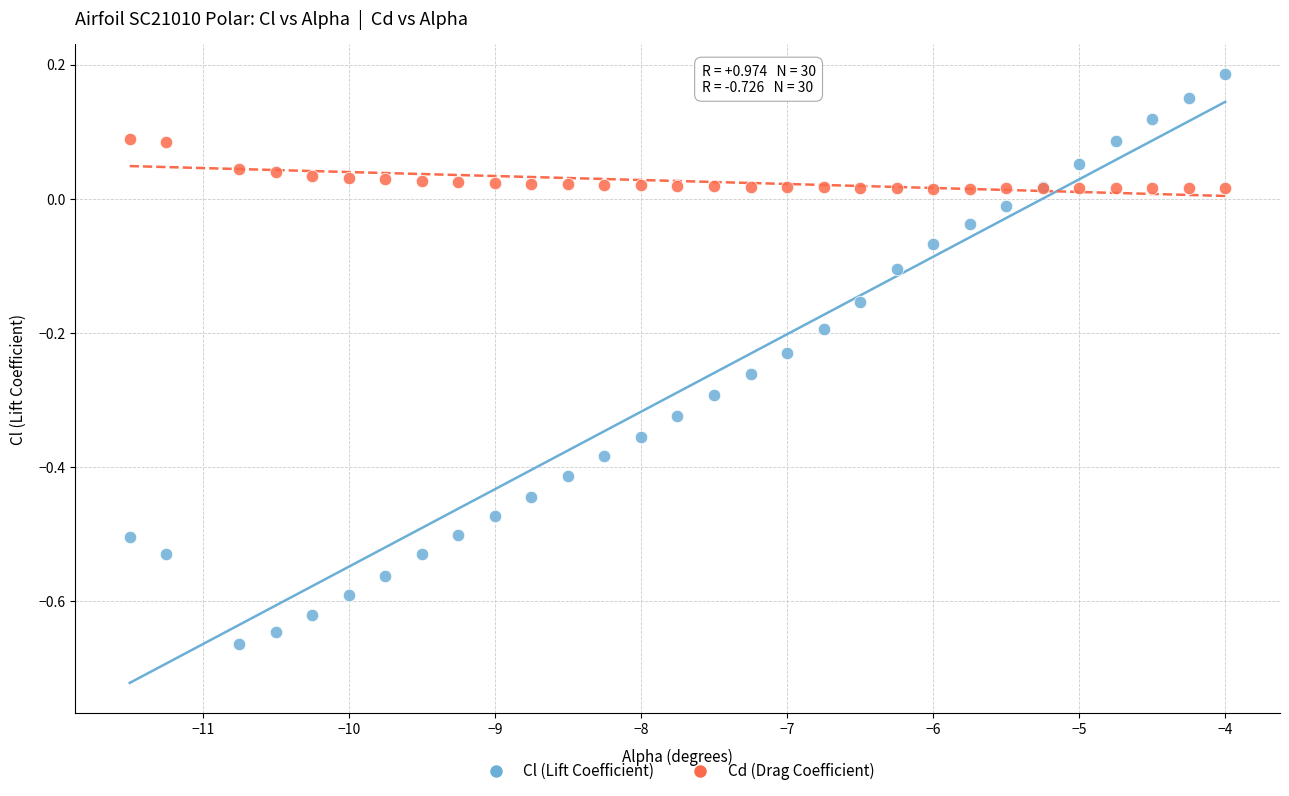

Which series reaches the maximum Y coordinate?

Cl (Lift Coefficient)